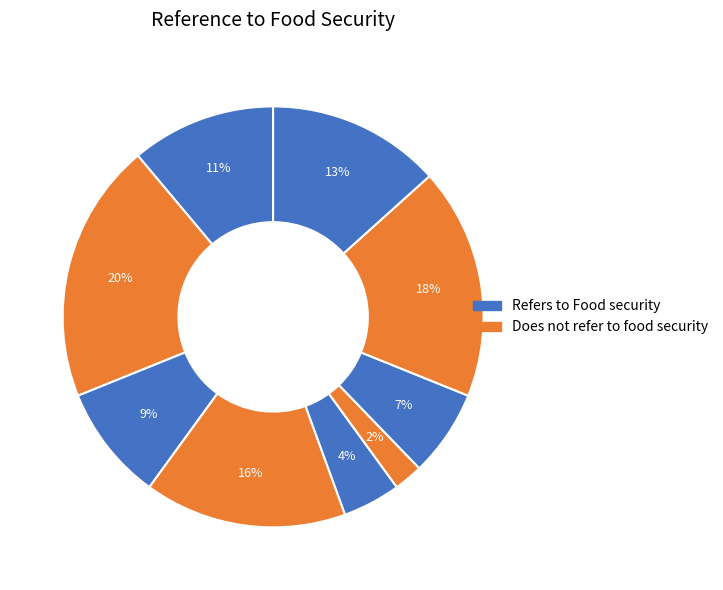

How many segments does this pie chart have?

9